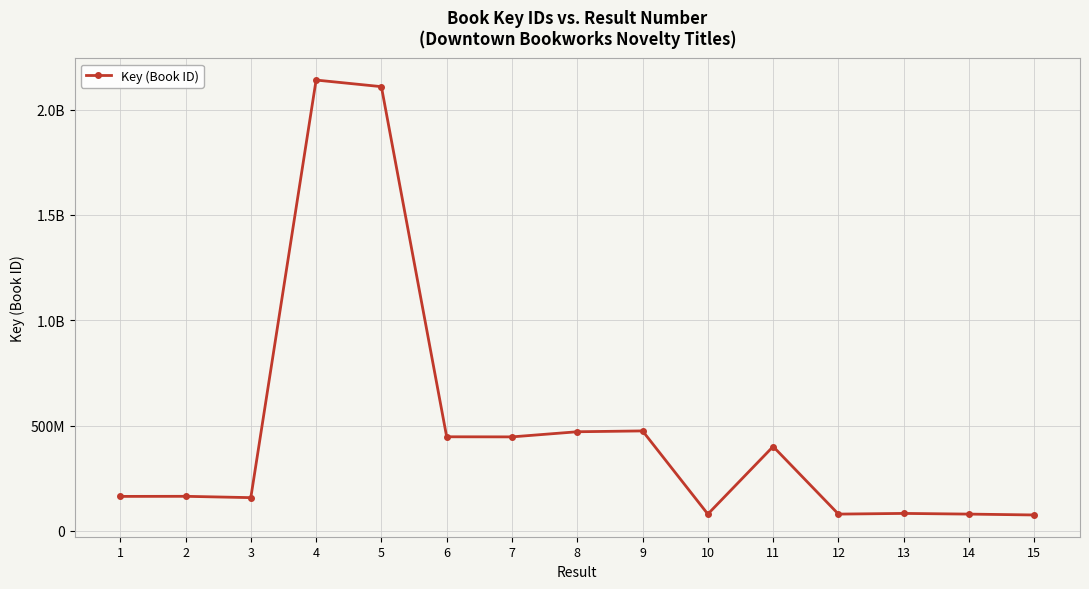

What is the average value?

491286751